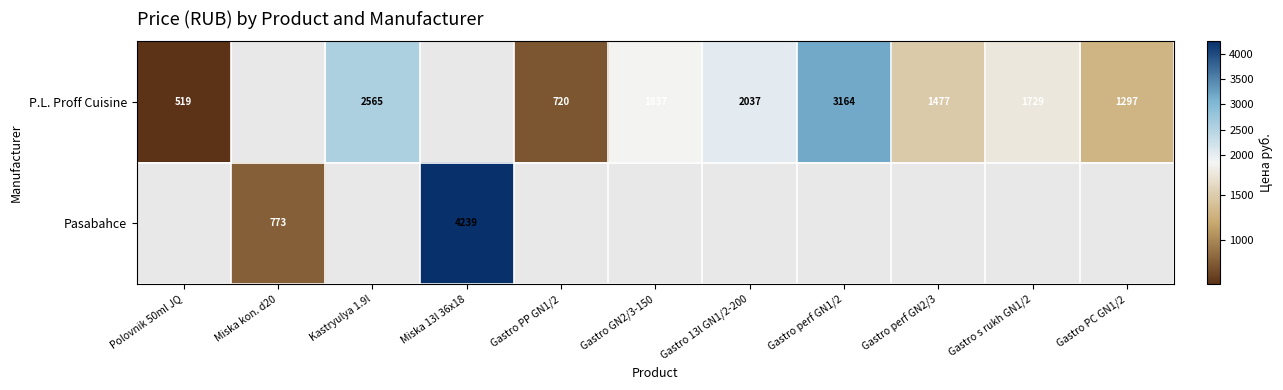

The P.L. Proff Cuisine series shows 720 at Gastro PP GN1/2. True or false?

True